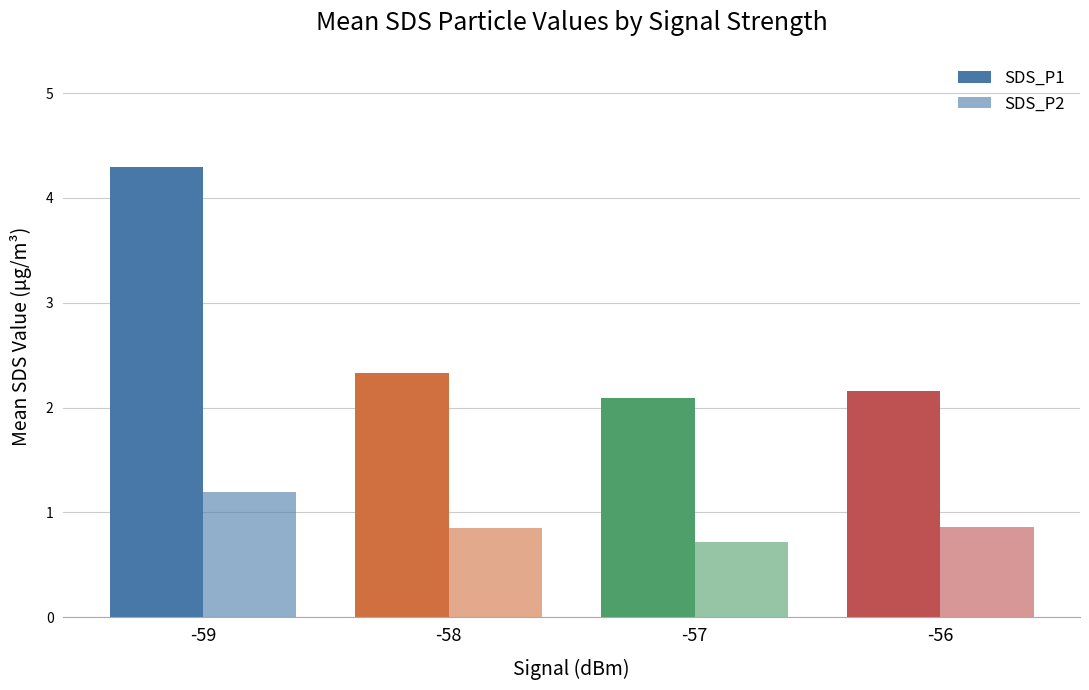

How many bars are there in each group?

2